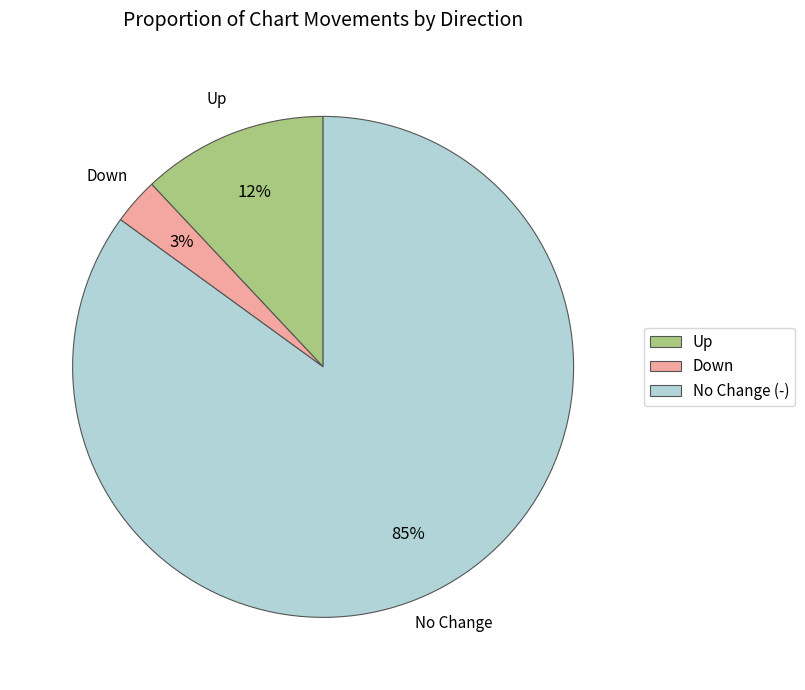

Combined, do No Change (-) and Down account for over 50%?

Yes